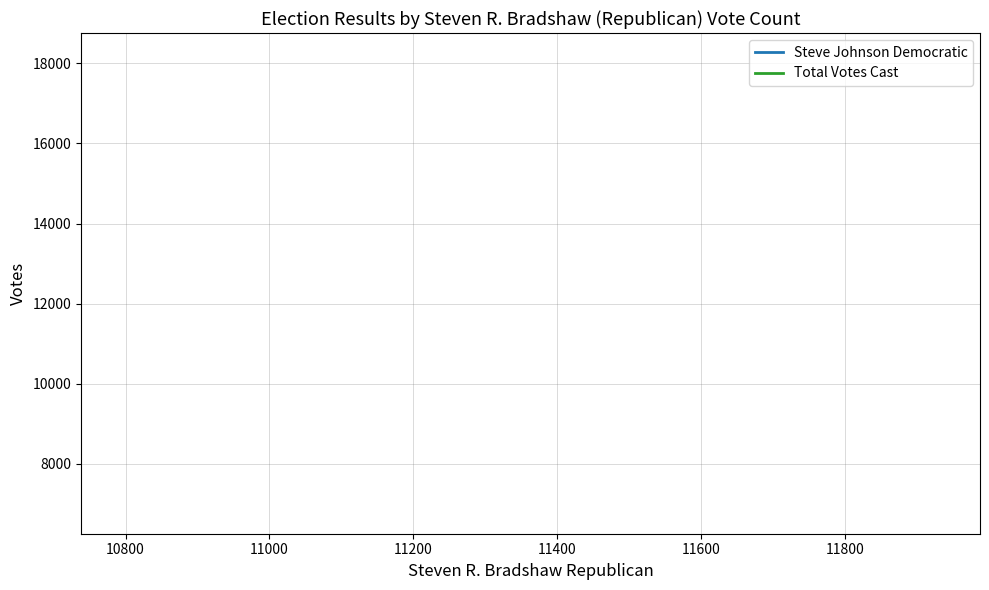

What are all the series names shown in the legend?

Steve Johnson Democratic, Total Votes Cast